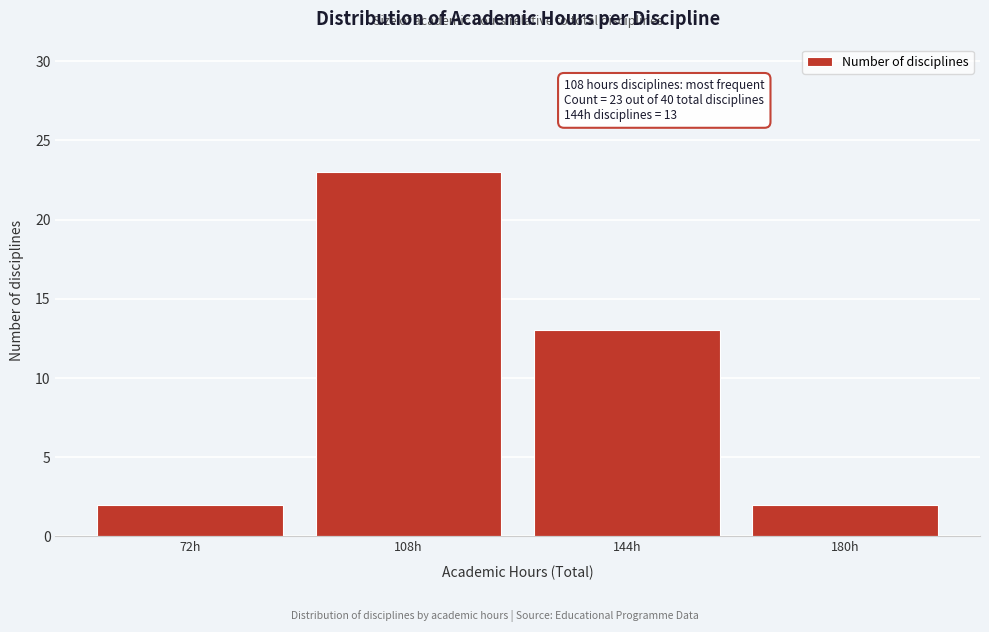

Reading left to right, extract all data points from this chart.

72h=2	108h=23	144h=13	180h=2